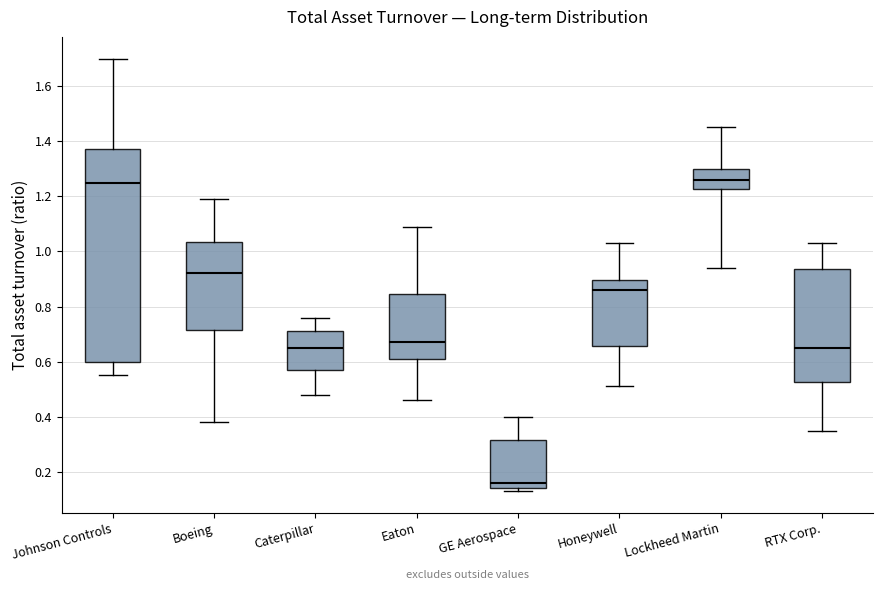

Which box's median line is the lowest?

GE Aerospace